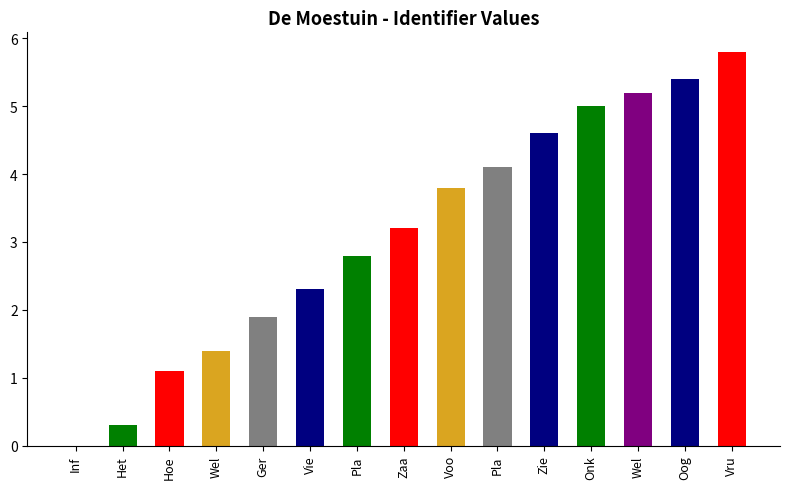

The value at Wel is 8.8. True or false?

False